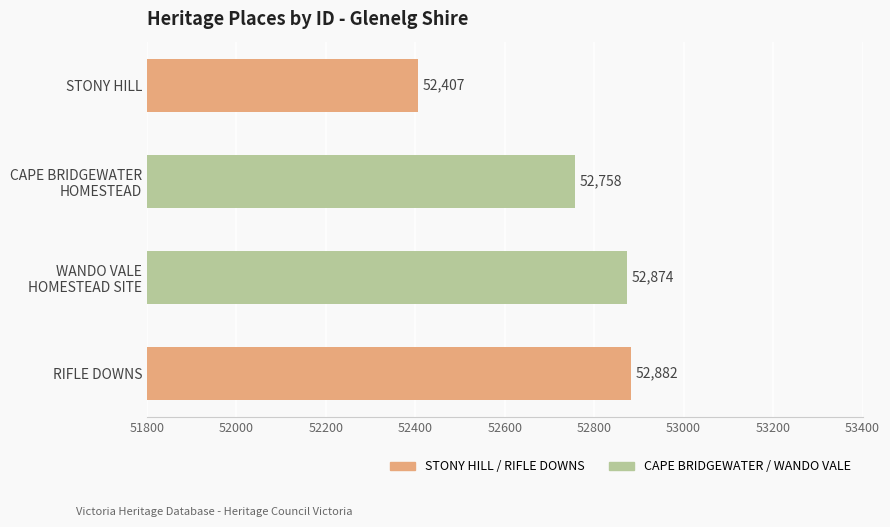

Read the value at RIFLE DOWNS, to the nearest 10.

52880